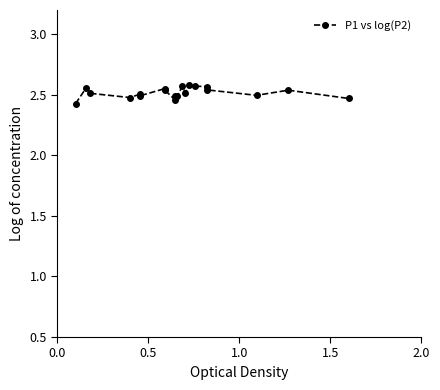

True or false: there are more than 2 points higher than both neighbors.

True